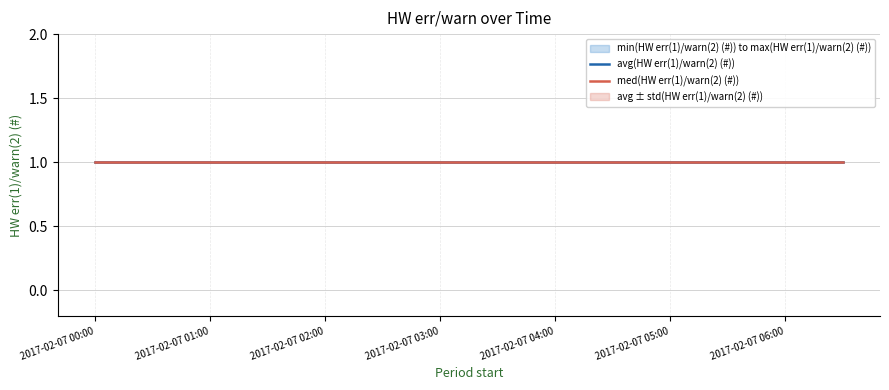

Is the value of std(HW err(1)/warn(2) (#)) at 2017-02-07 06:00 greater than the value of min(HW err(1)/warn(2) (#)) at 2017-02-07 03:00?

No